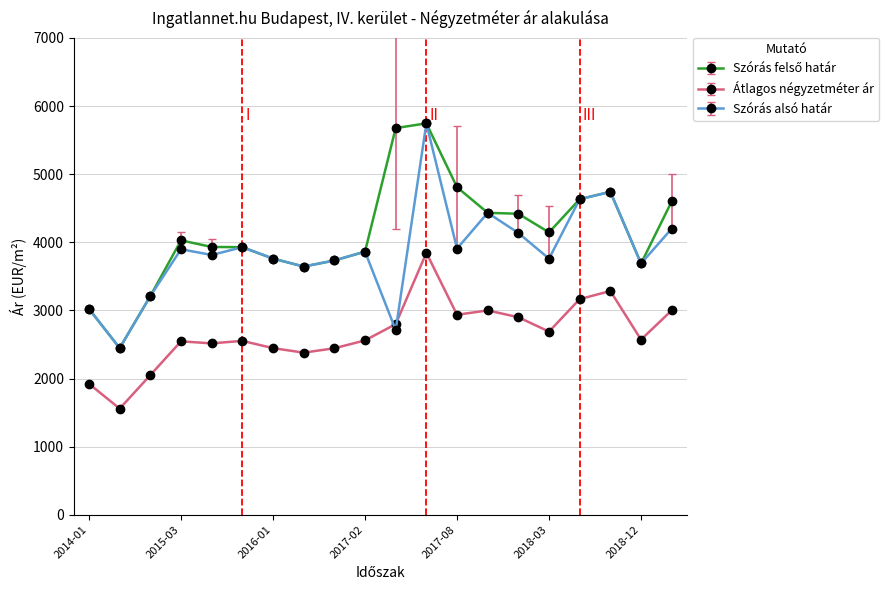

True or false: Átlagos négyzetméter ár has more than 1 interior local peaks.

True